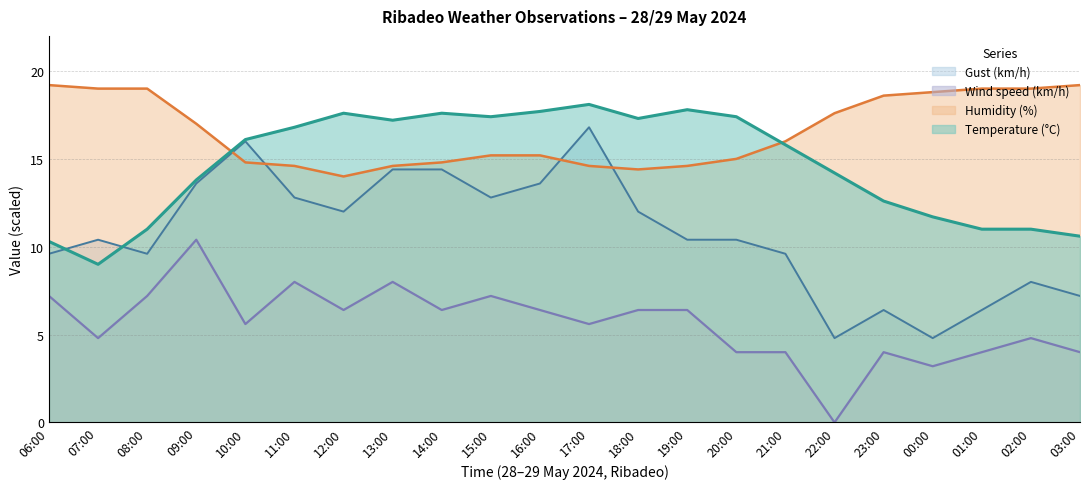

What value does the Humidity (%) series have at 00:00?

18.8